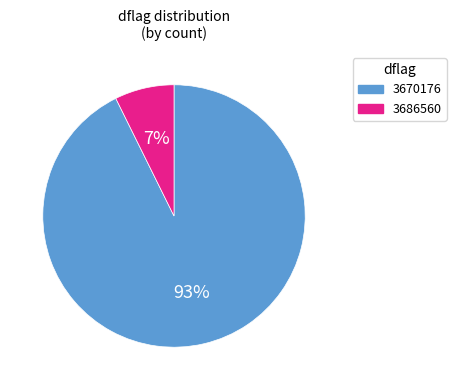

Is it true that 3686560 is 1% of the pie?

False